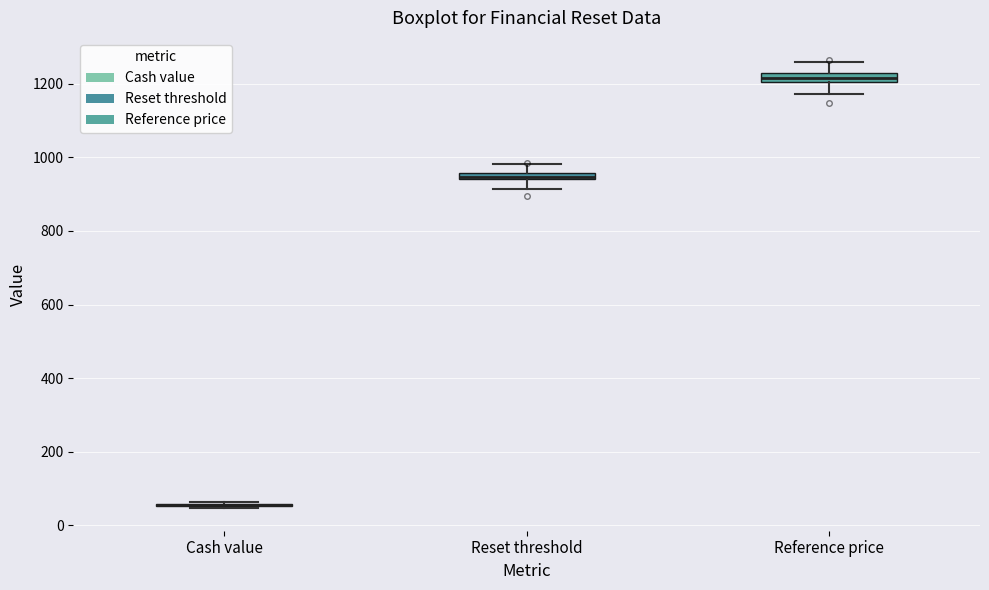

Where does the upper whisker of the box for Reset threshold end on the y-axis? The values are not printed on the chart, so give them approximately, as read against the axis.

980